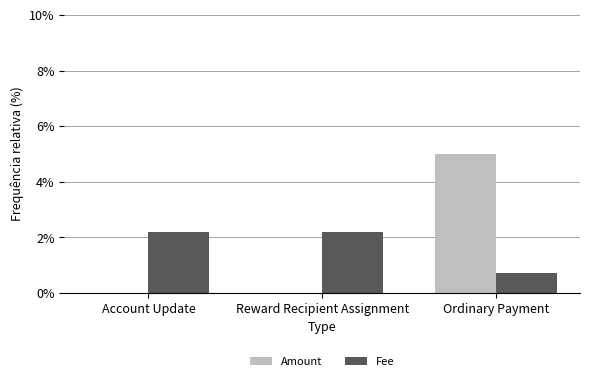

What are all the series names shown in the legend?

Amount, Fee